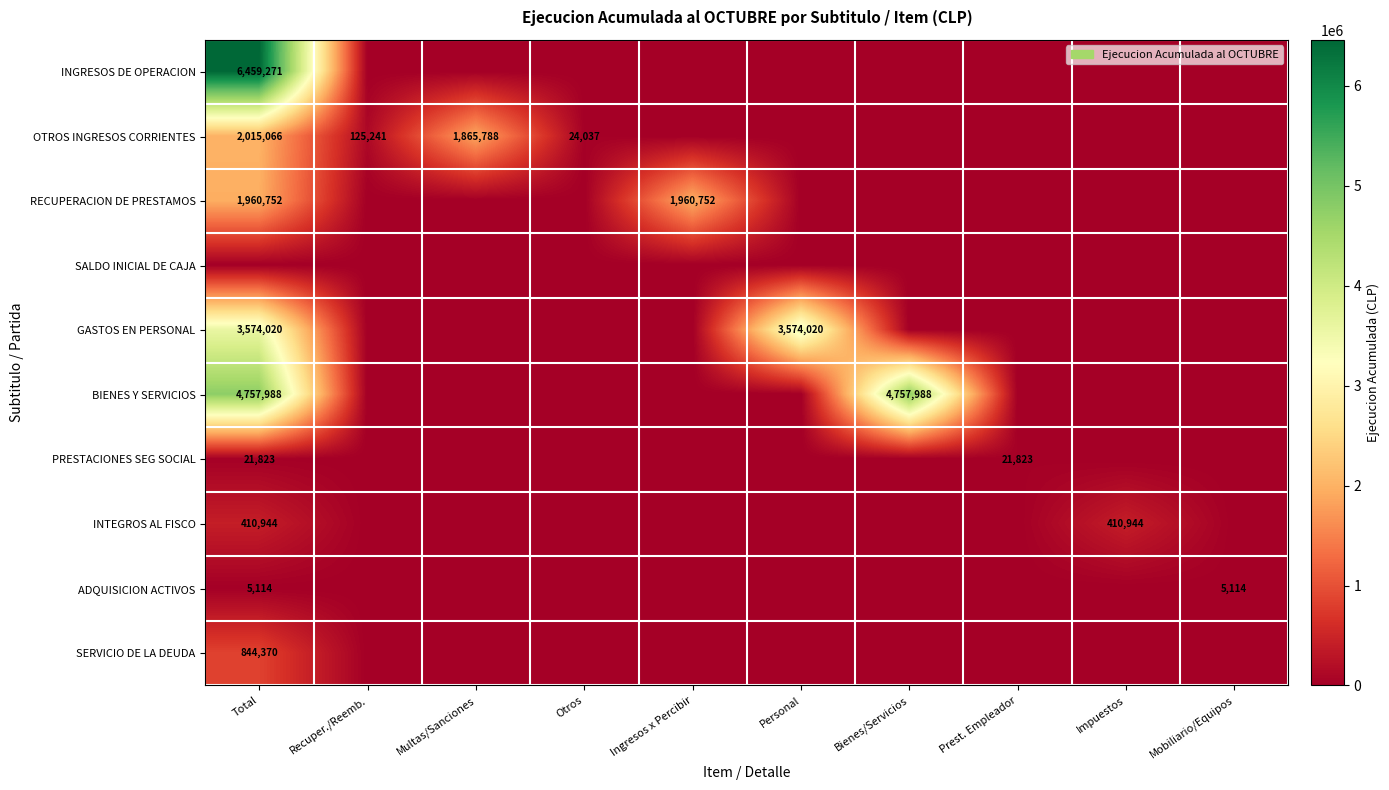

Rank the categories by INTEGROS AL FISCO value from highest to lowest.

Total, Impuestos, Recuper./Reemb., Multas/Sanciones, Otros, Ingresos x Percibir, Personal, Bienes/Servicios, Prest. Empleador, Mobiliario/Equipos